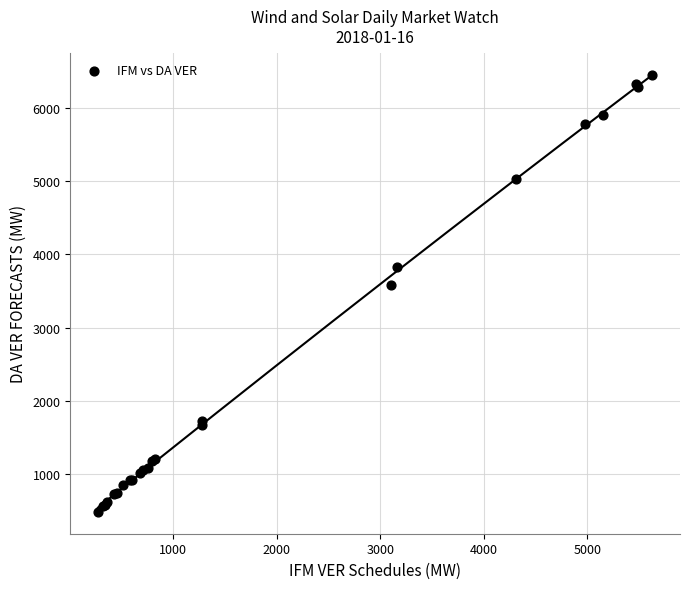

What Y value in the scatter plot is closest to 3471?

3576.6